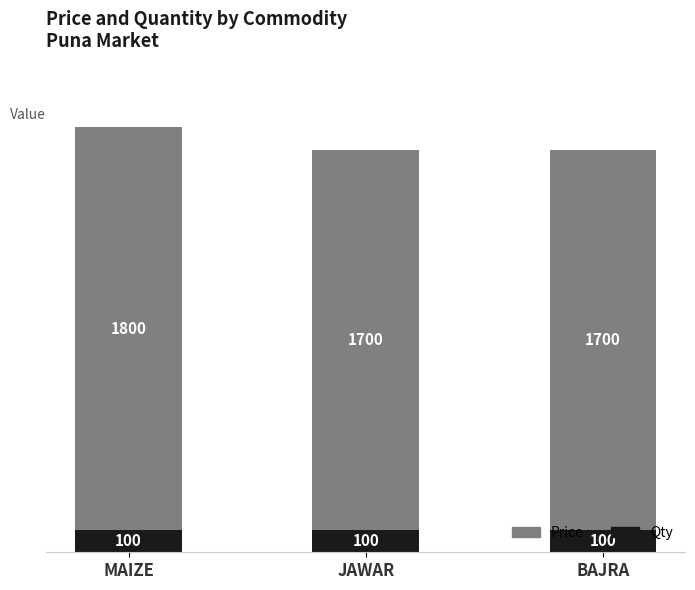

What is the average value of the Qty series?

100